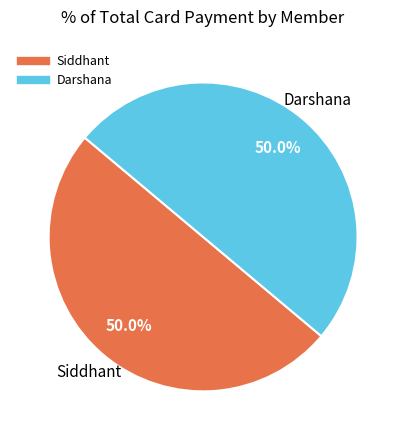

How many slices are in this pie chart?

2